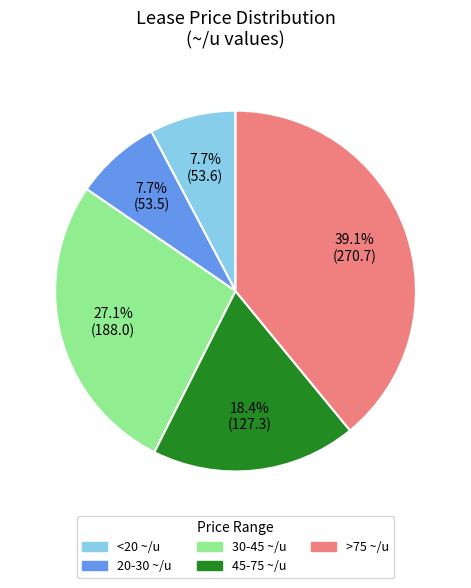

Does 45-75 ~/u represent more than half of the total?

No